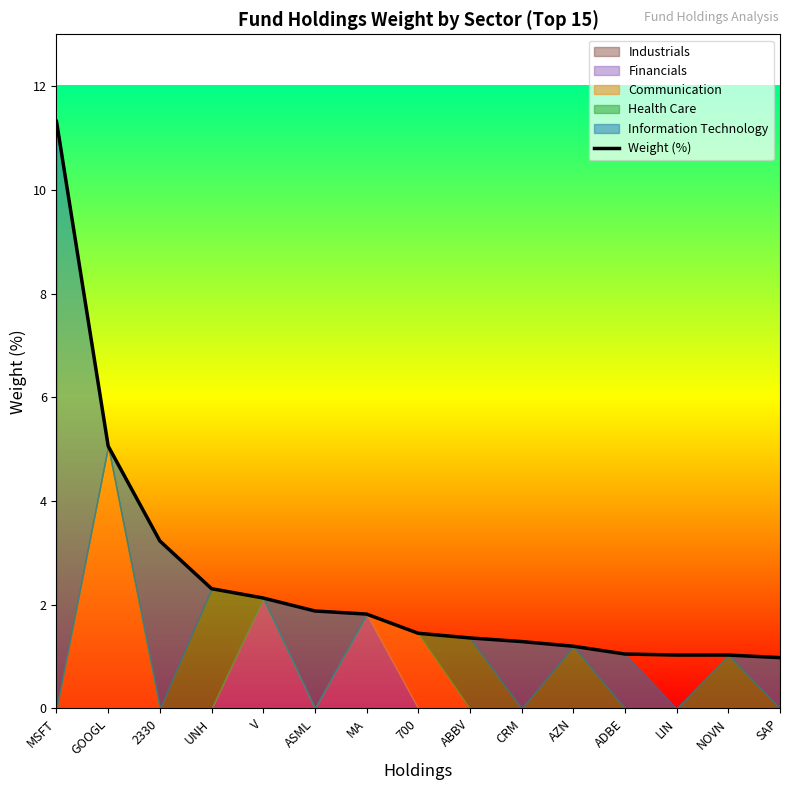

At which category does the chart reach its minimum across all series?

SAP